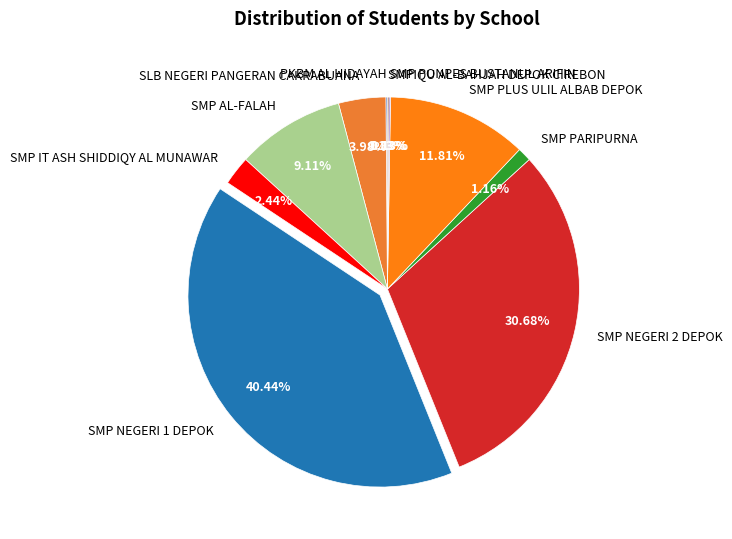

Does SMP PARIPURNA represent more than half of the total?

No